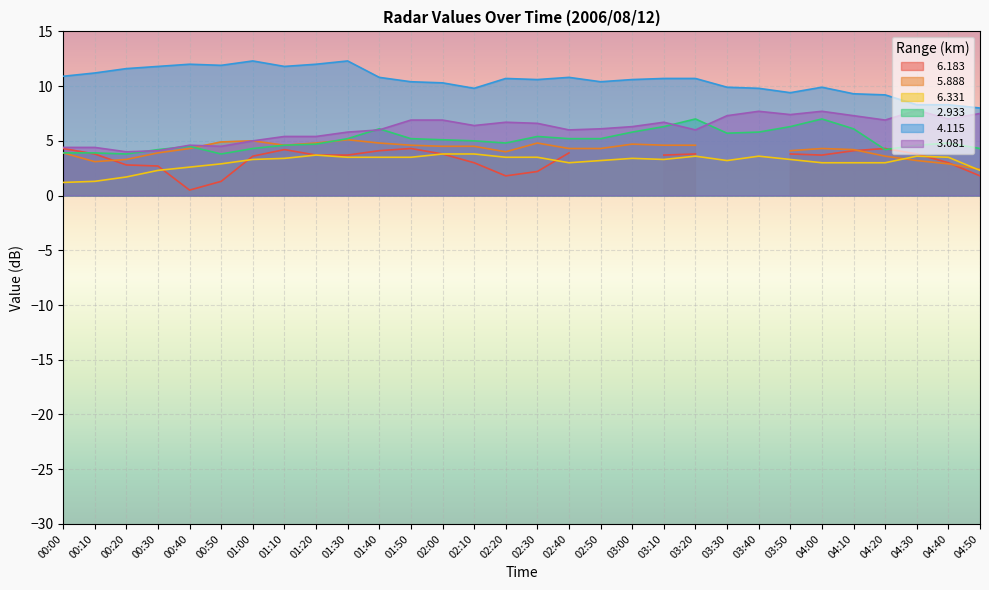

True or false:   6.331 and   2.933 cross at least once.

False